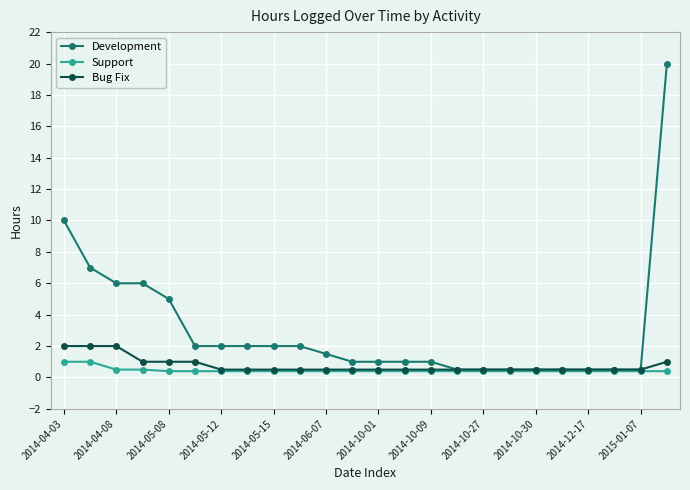

Which series has the largest range (max minus min)?

Development